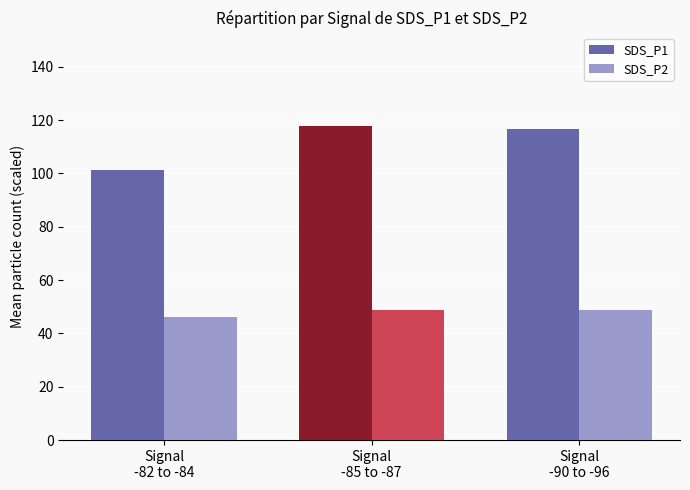

The SDS_P1 series shows 116.5 at Signal
-90 to -96. True or false?

True